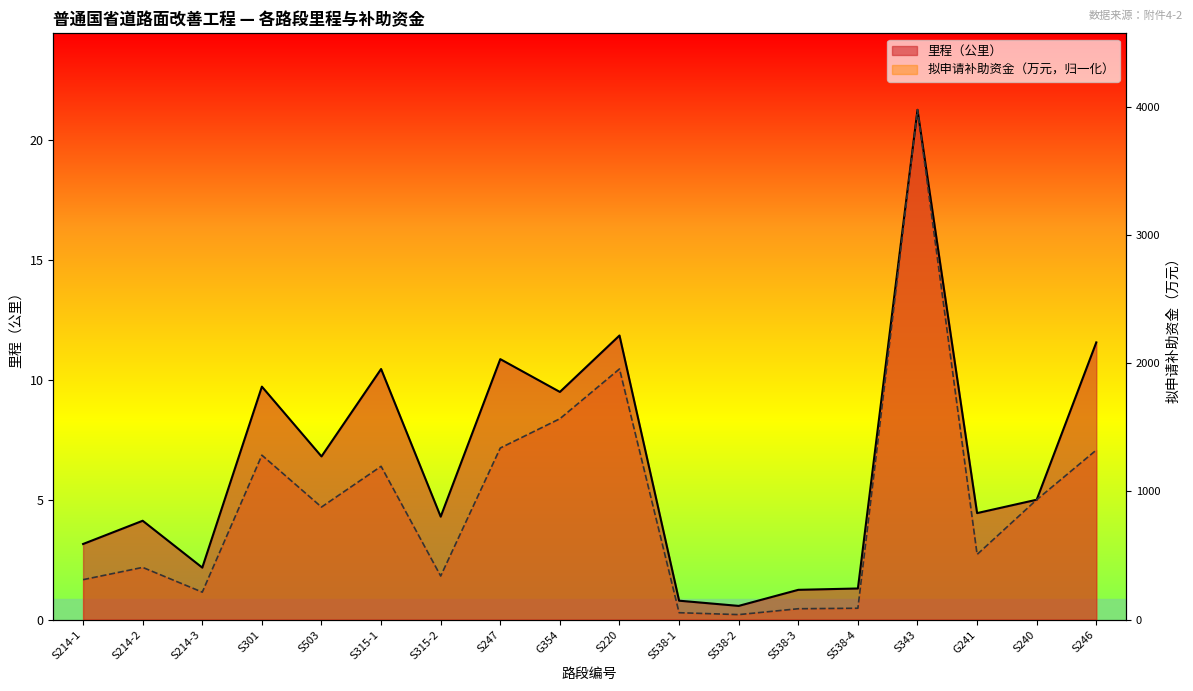

True or false: 里程（公里） has more than 2 interior local peaks.

True